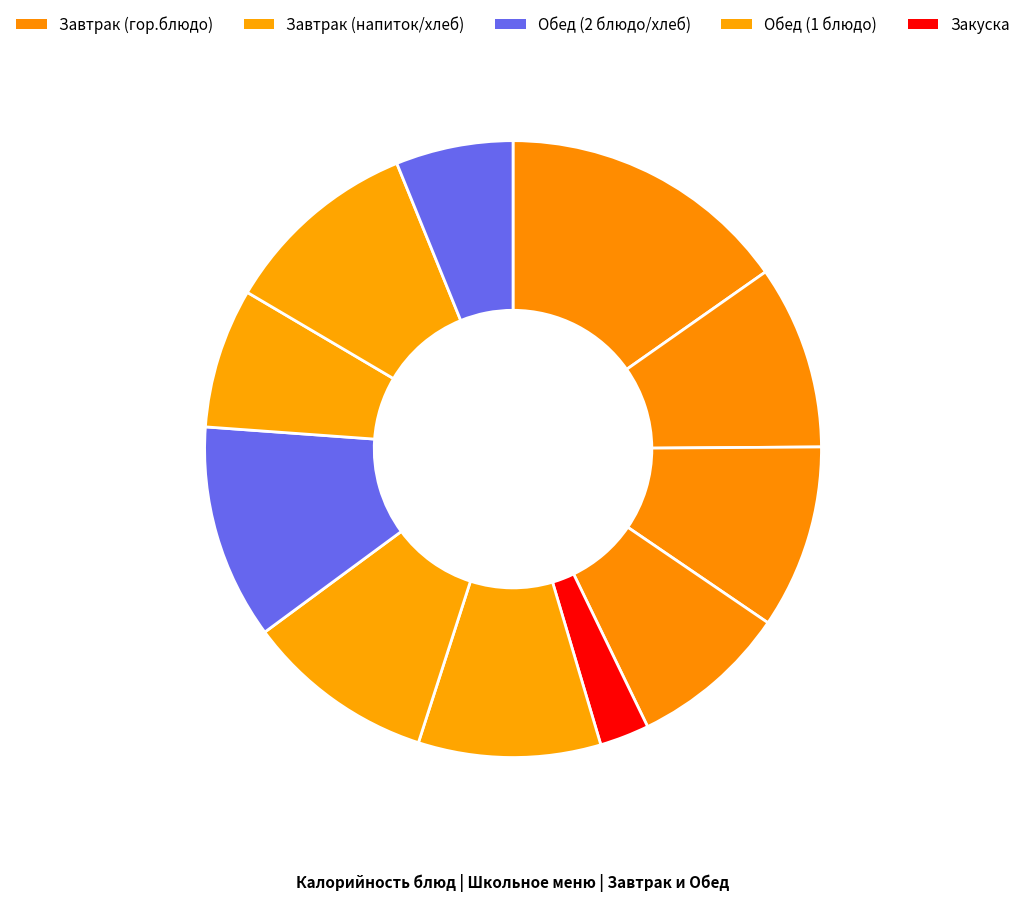

How many slices are in this pie chart?

11